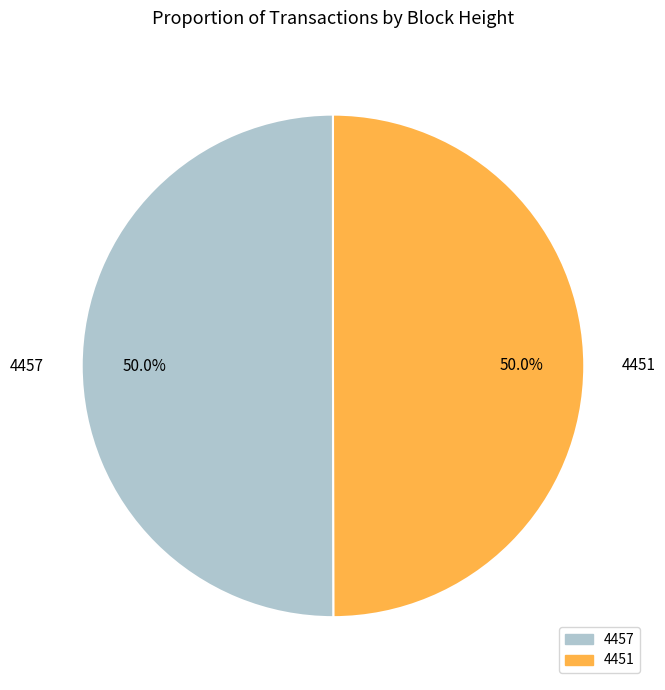

What is the total percentage of 4457 and 4451?

100.0%